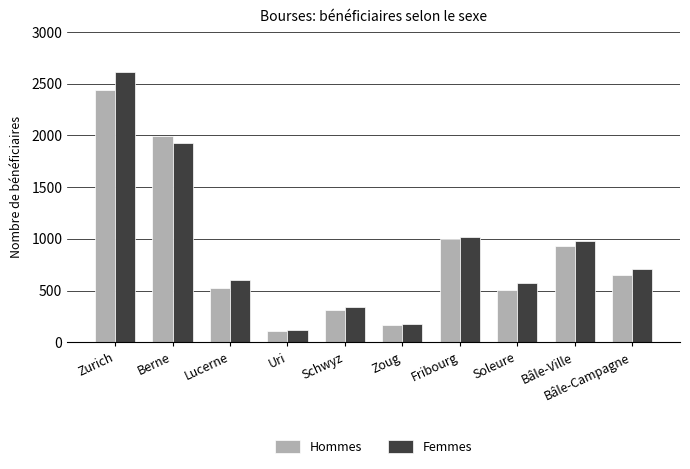

What position from the right is Zurich?

10